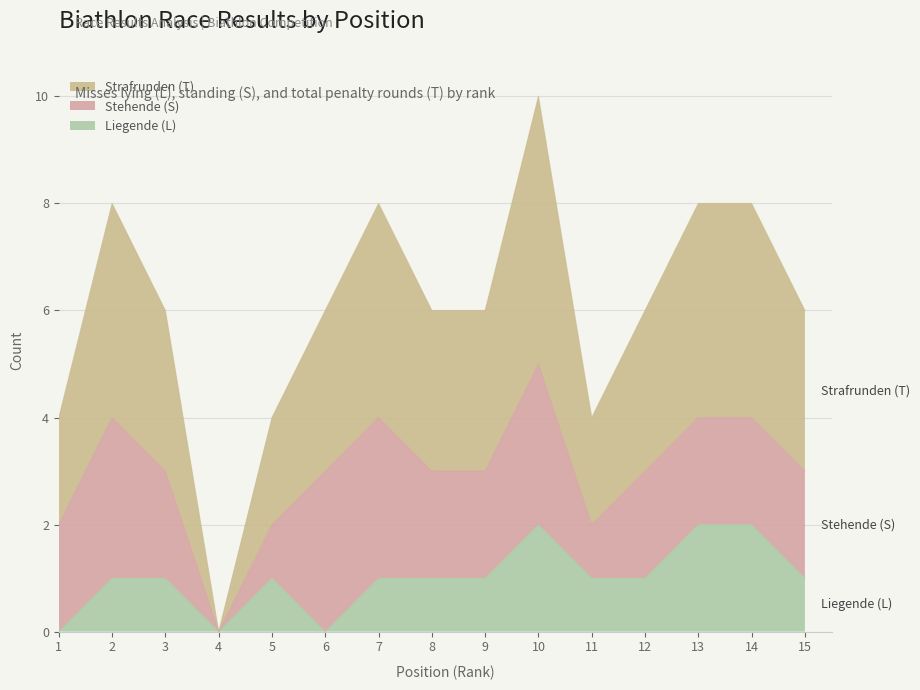

True or false: Liegende (L) has a value of 1 at 15.

True